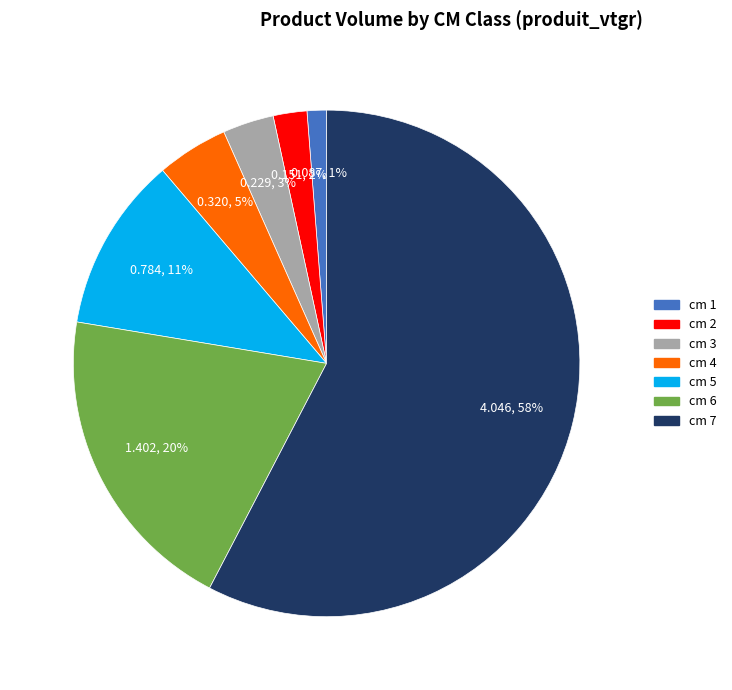

To the nearest percent, what percentage of the pie is cm 6?

20%